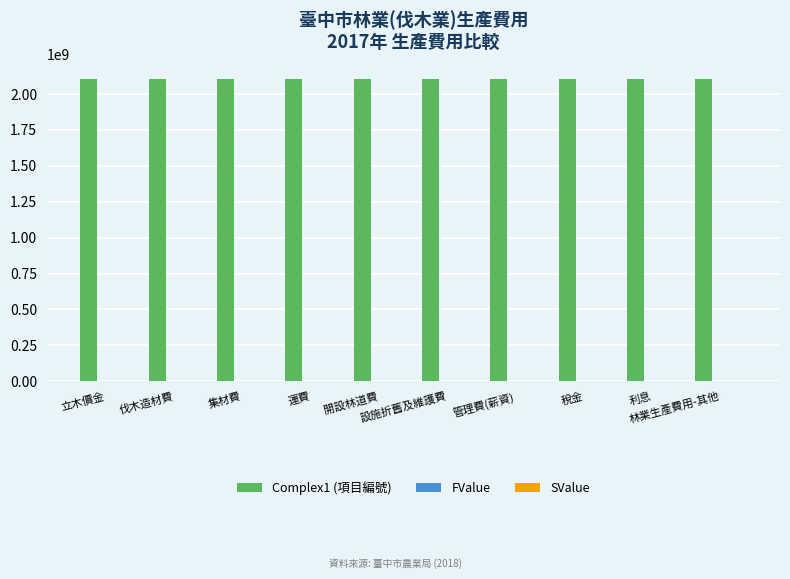

What position from the left is 稅金?

8